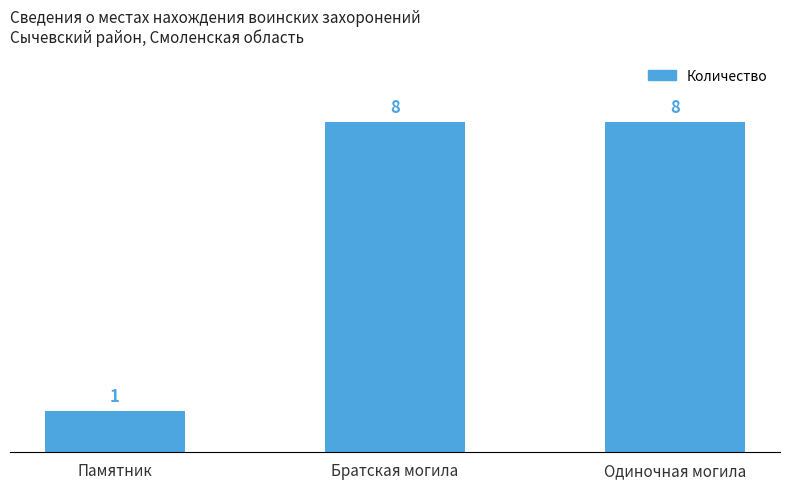

Are the bars horizontal?

No